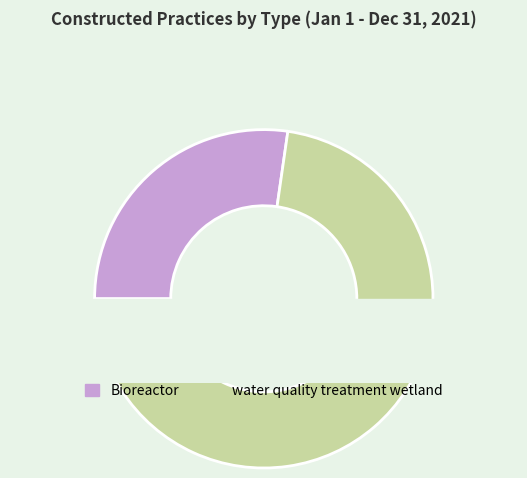

Rank the categories by value from lowest to highest.

Bioreactor, water quality treatment wetland